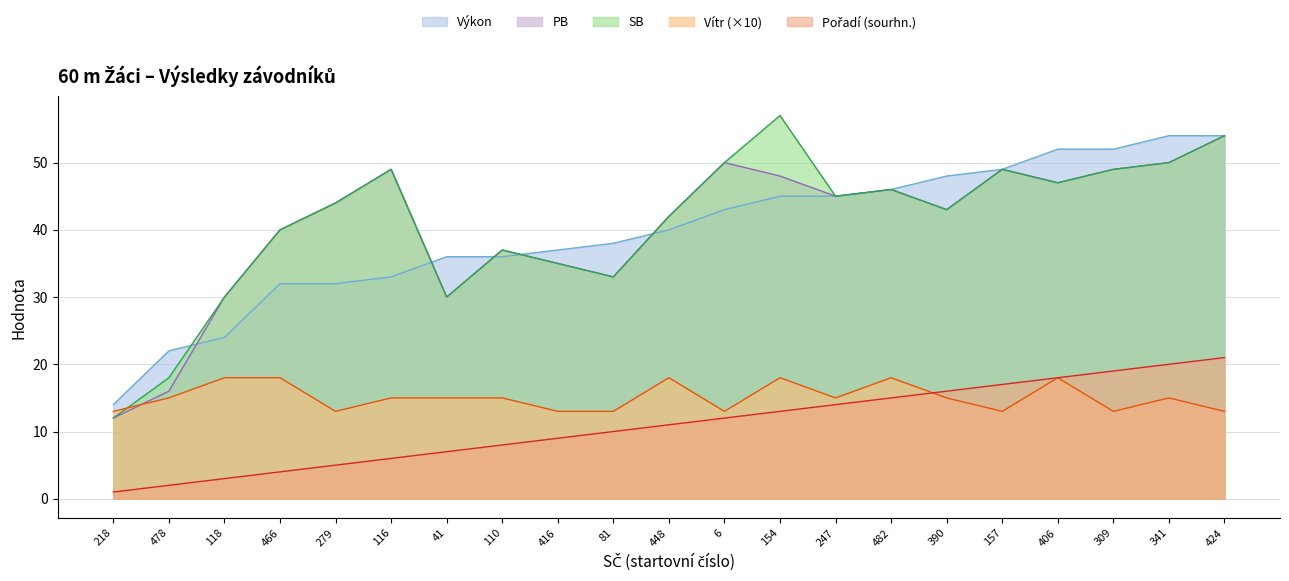

What is the average value of the Vítr series?

15